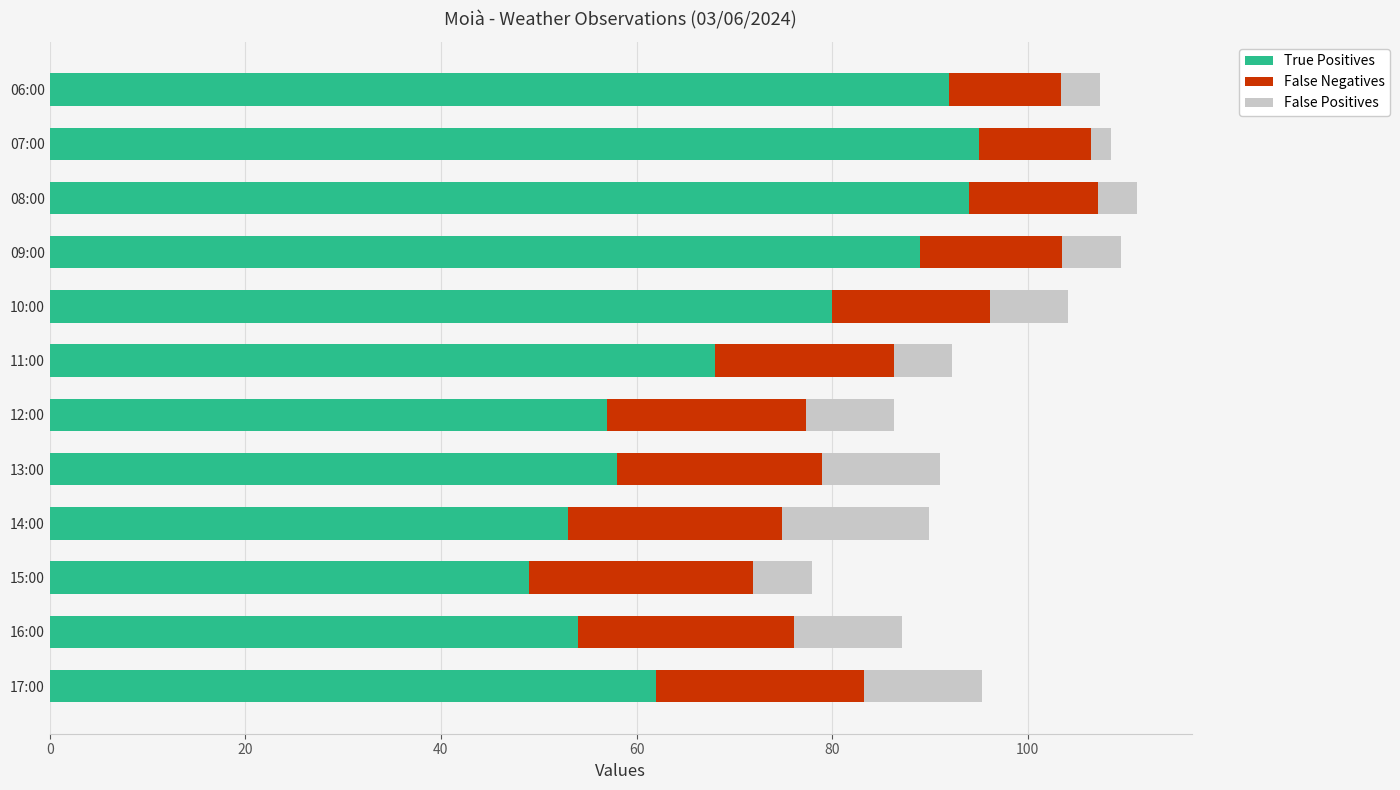

What is the difference between the maximum and minimum values in the True Positives series?

46.0